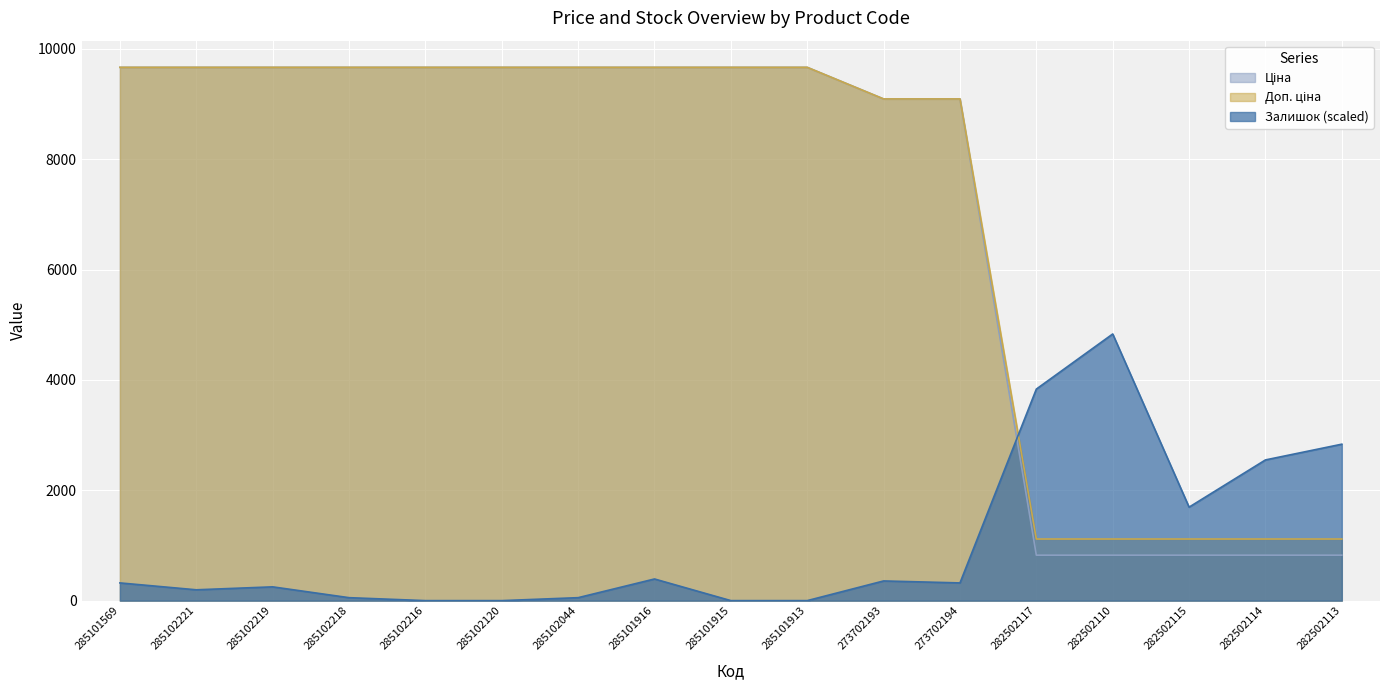

After their last crossing, which series has the higher values: Ціна or Залишок?

Залишок